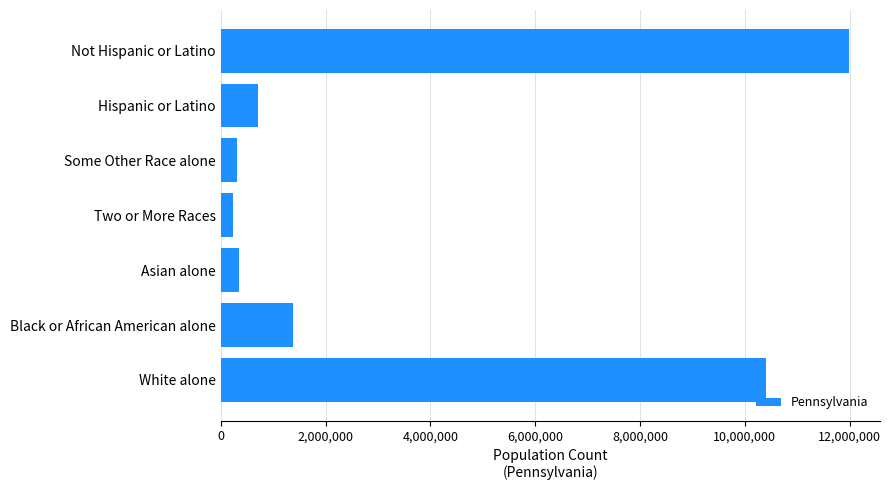

Which label corresponds to the largest value in the chart?

Not Hispanic or Latino